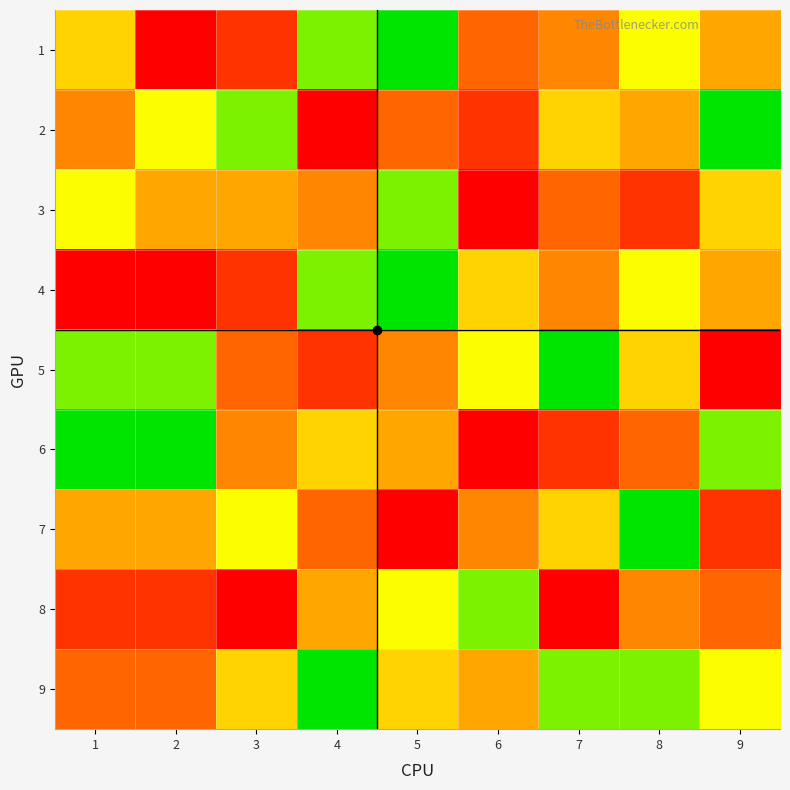

At how many categories does at least one series exceed 7?

9